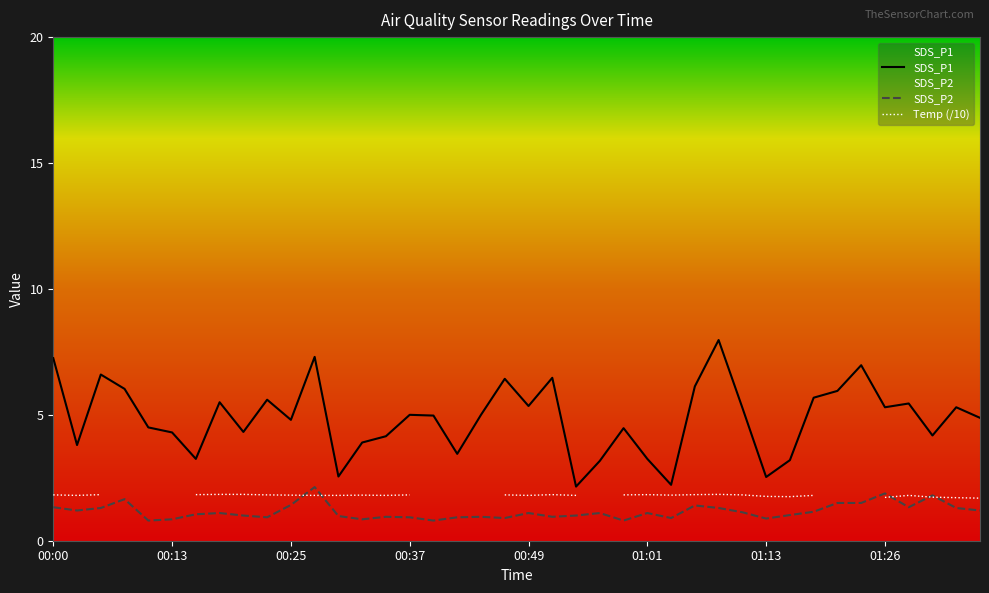

The value of SDS_P1 at 01:21 is 6.0. True or false?

True